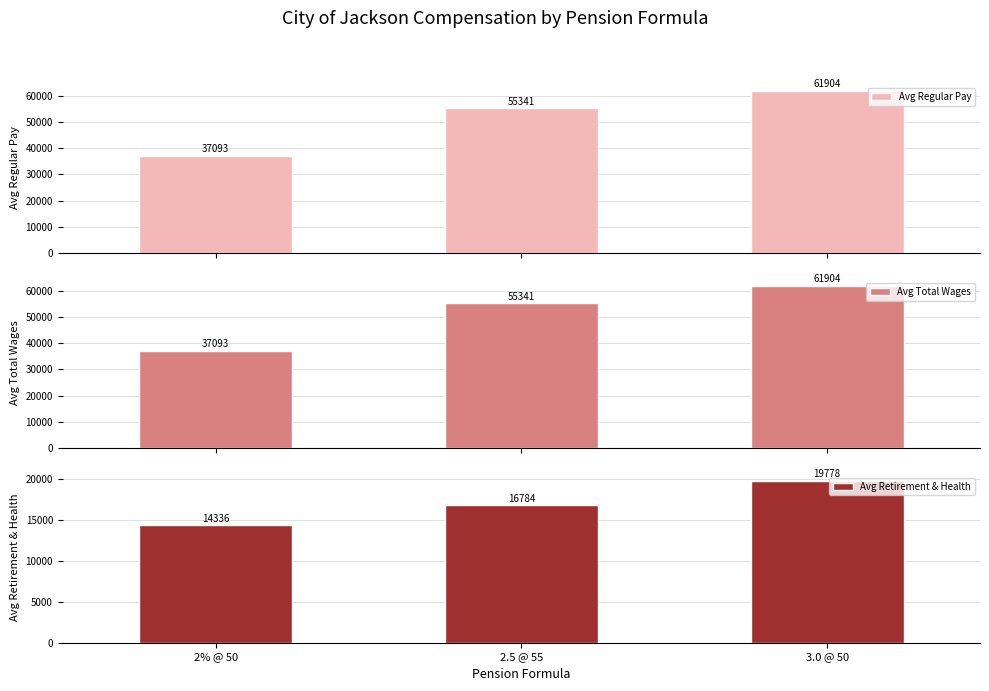

What is the greatest value displayed?

61904.2